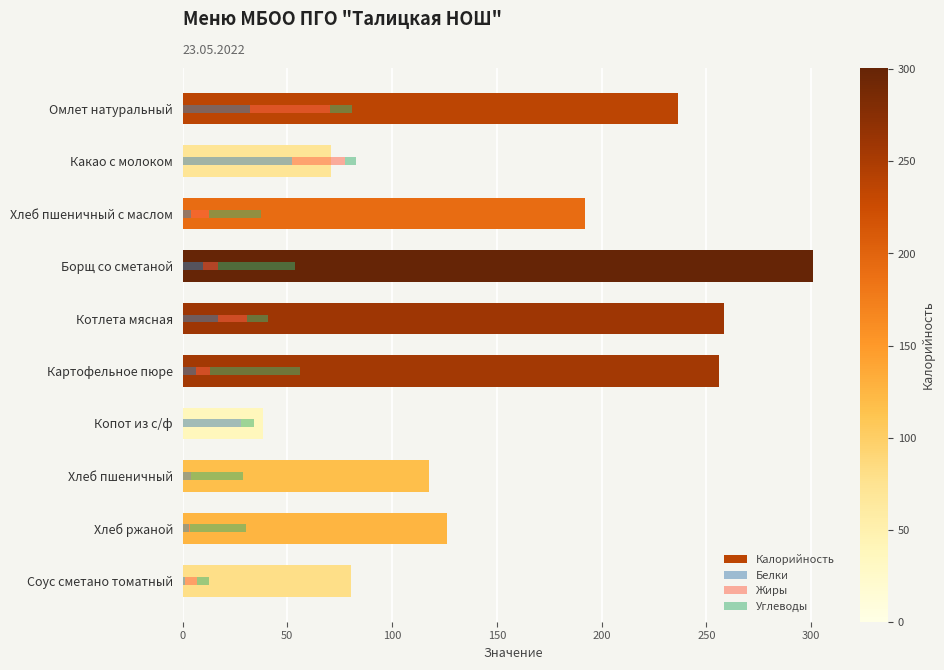

What is the average value?

167.8